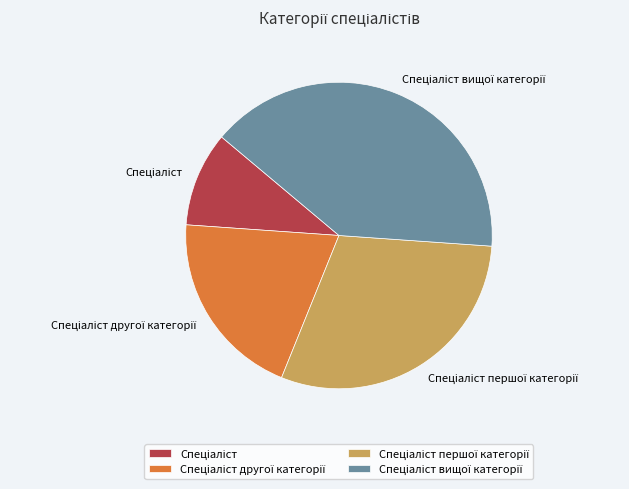

Is there any slice that represents more than half of the pie?

No